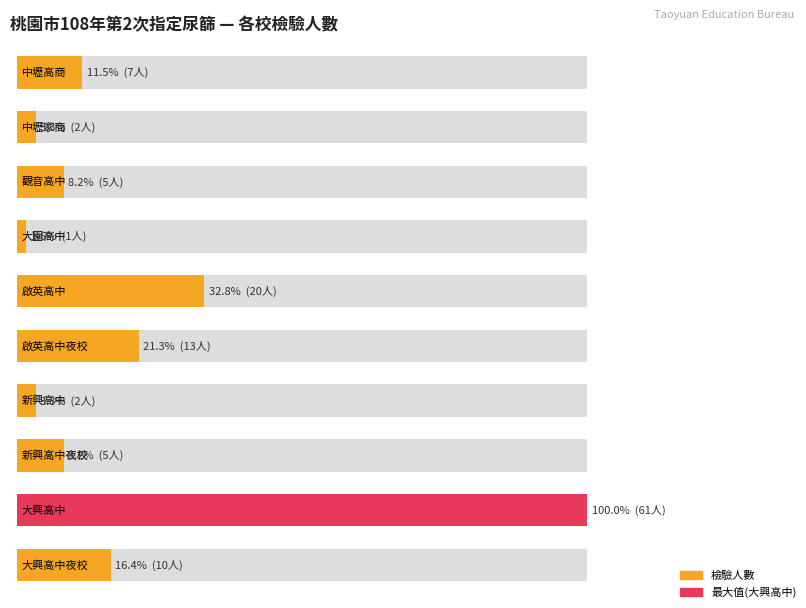

What is the maximum value for 檢驗人數?

61